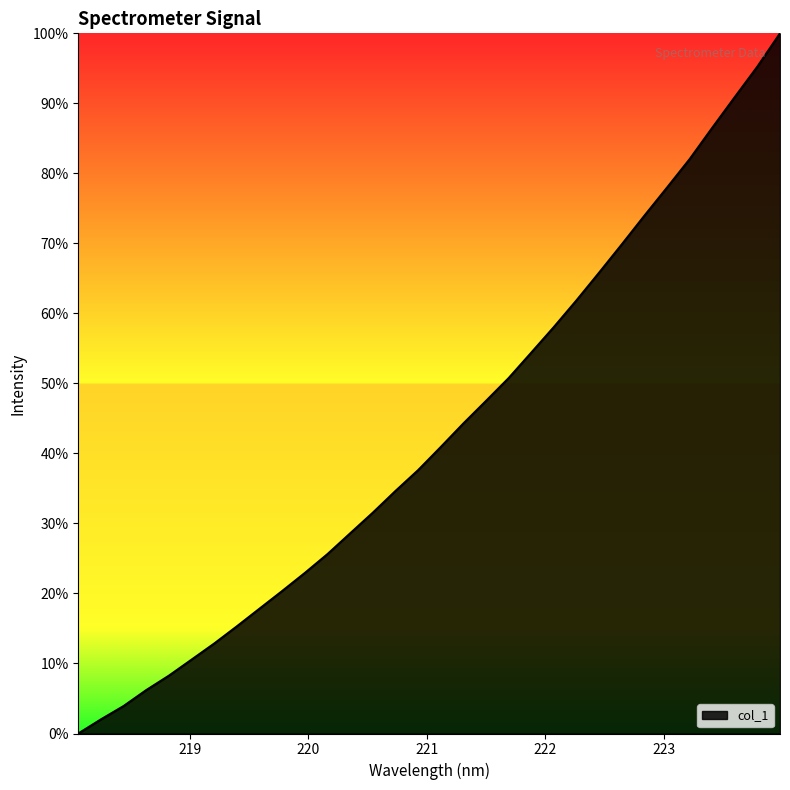

What is the maximum value shown in the chart?

100.0